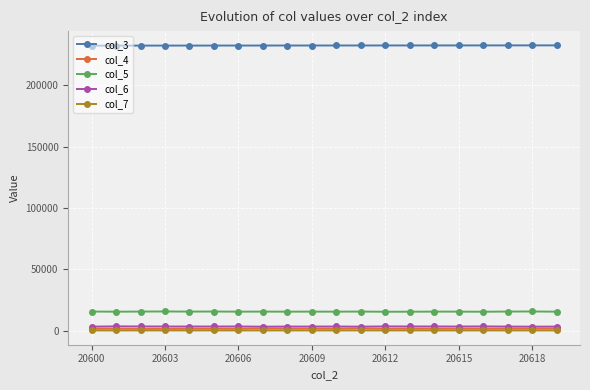

At how many categories does at least one series exceed 21675?

20